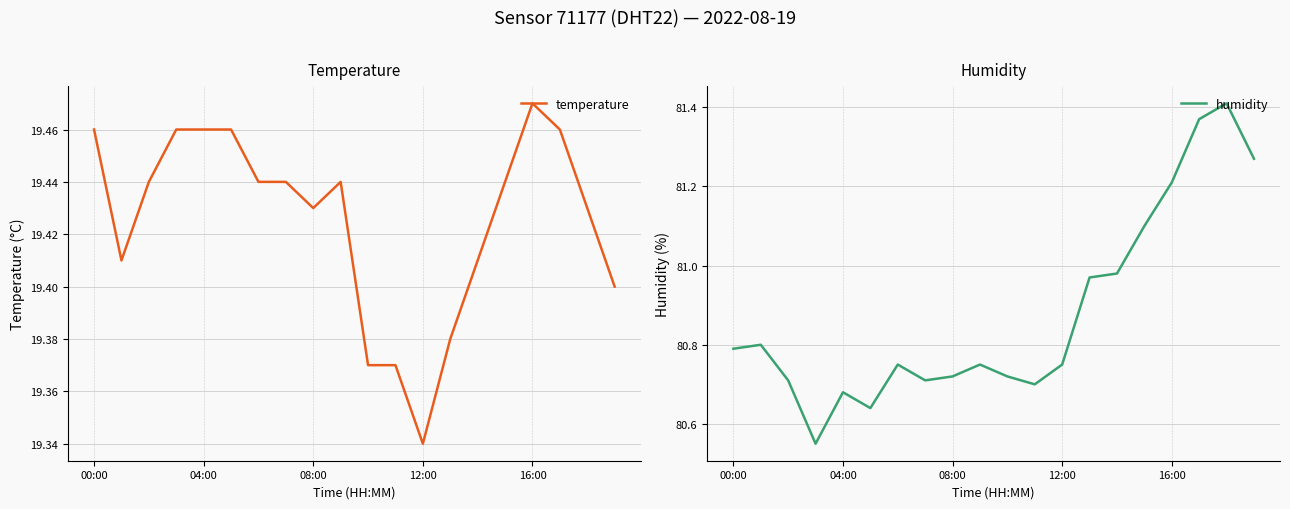

Where is temperature nearest to the value 19?

12:00